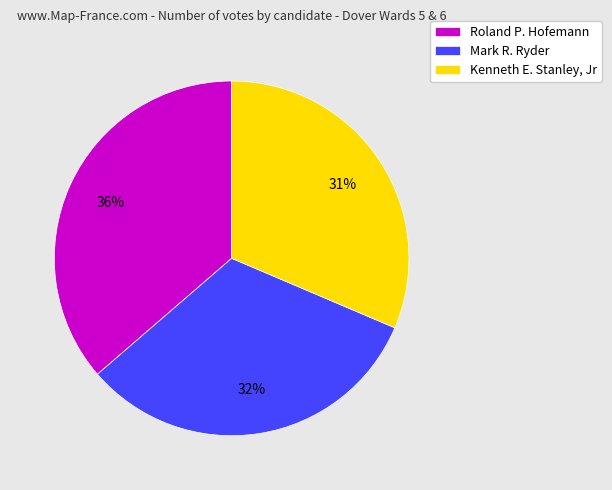

Does Roland P. Hofemann account for over 50% of the chart?

No